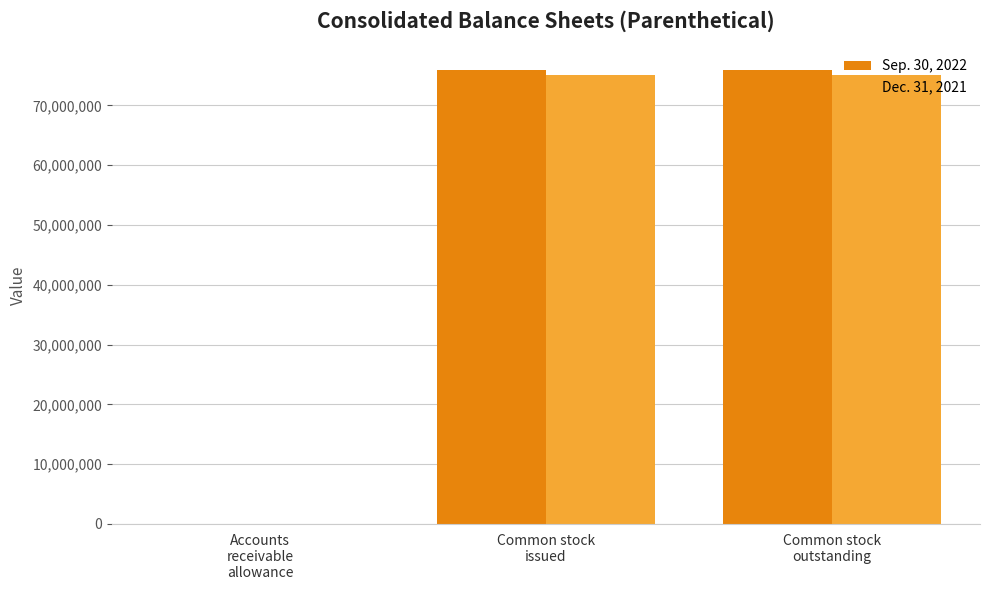

What is the maximum value shown in the chart?

76003308